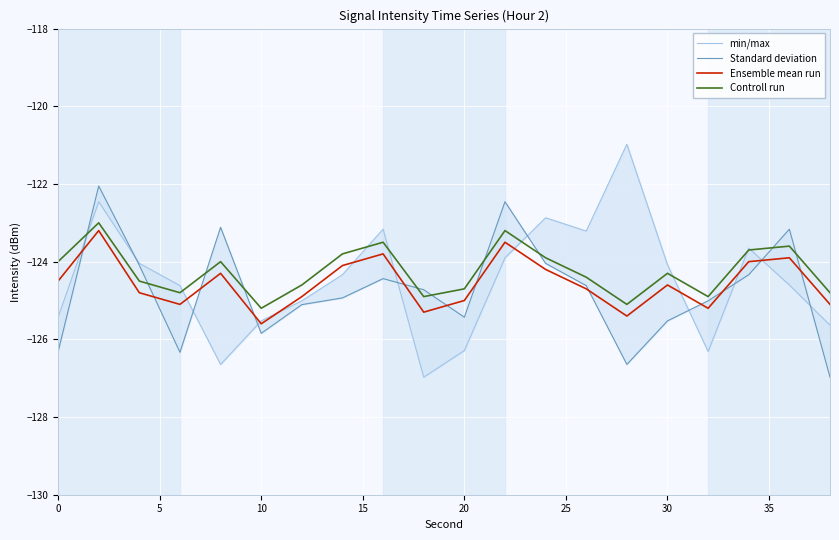

Is this an area chart (filled region under the line)?

No